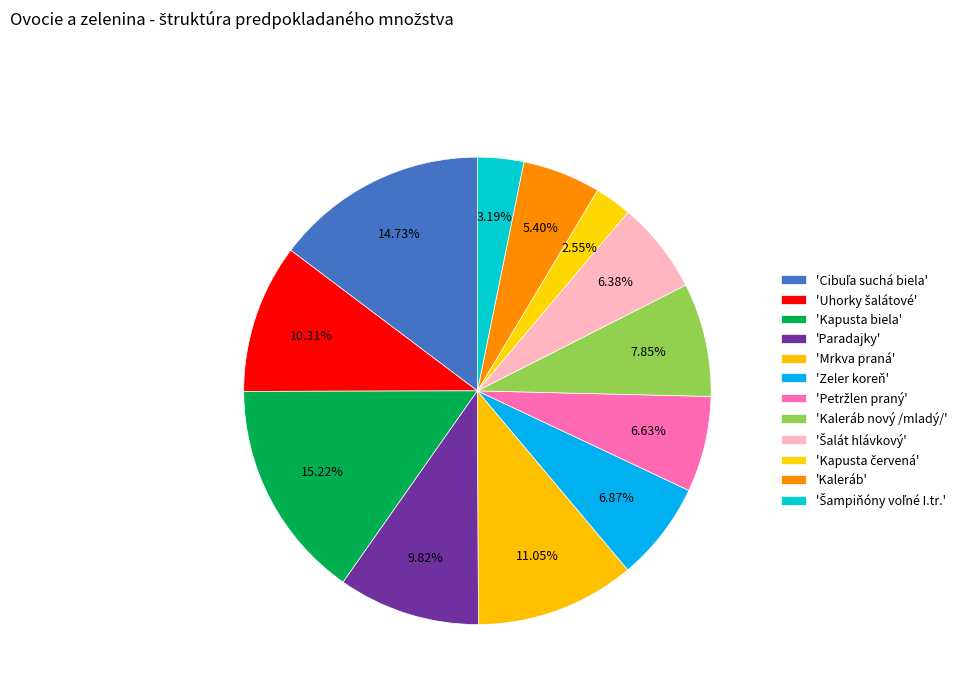

How many segments does this pie chart have?

12